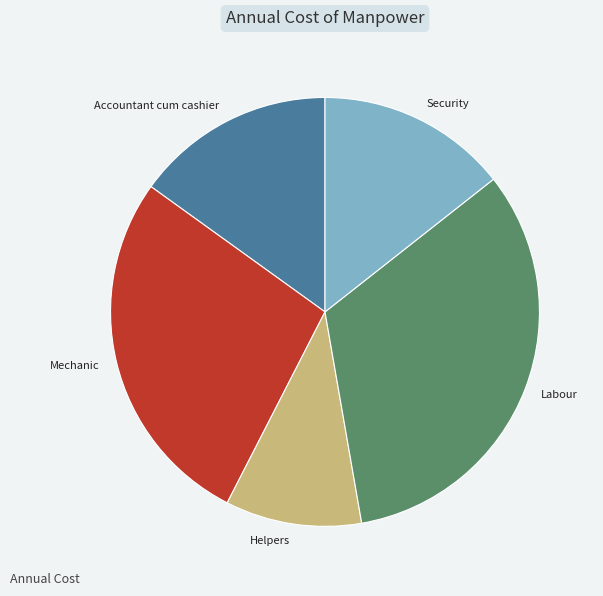

Rank the categories by value from lowest to highest.

Helpers, Security, Accountant cum cashier, Mechanic, Labour